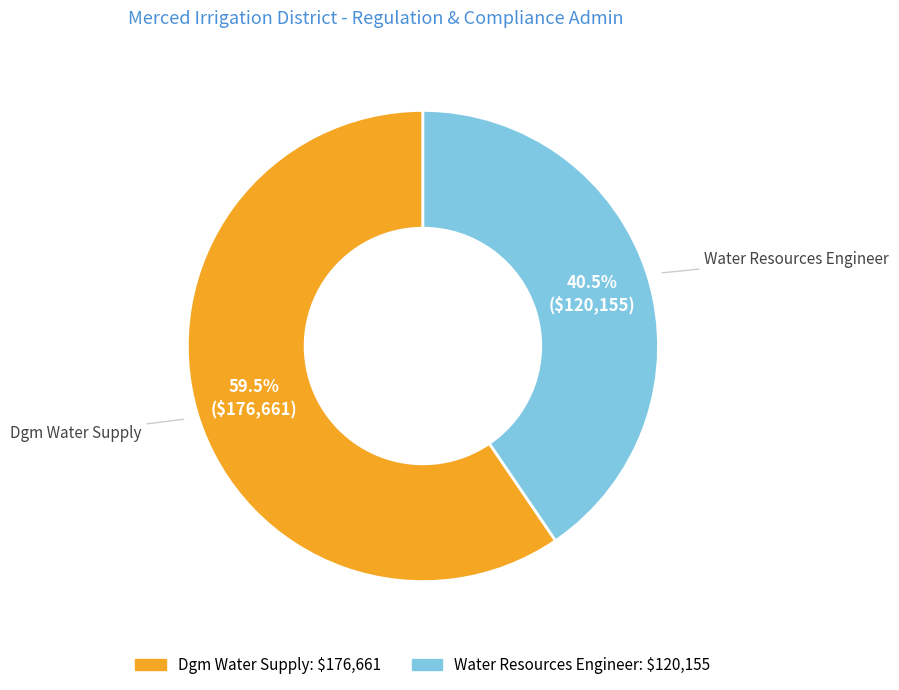

Which has a higher value, Dgm Water Supply or Water Resources Engineer?

Dgm Water Supply